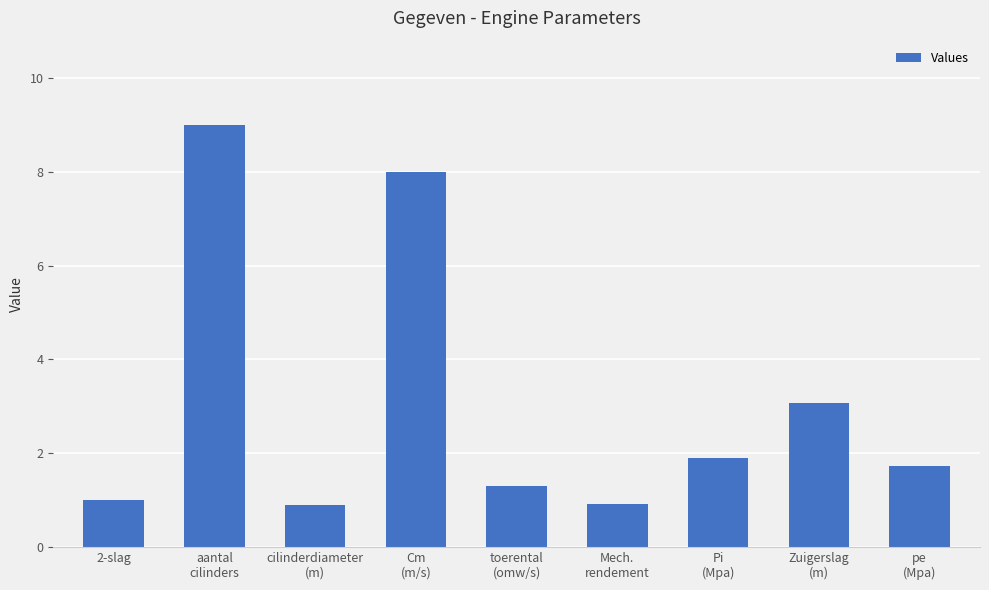

What is the greatest value displayed?

9.0